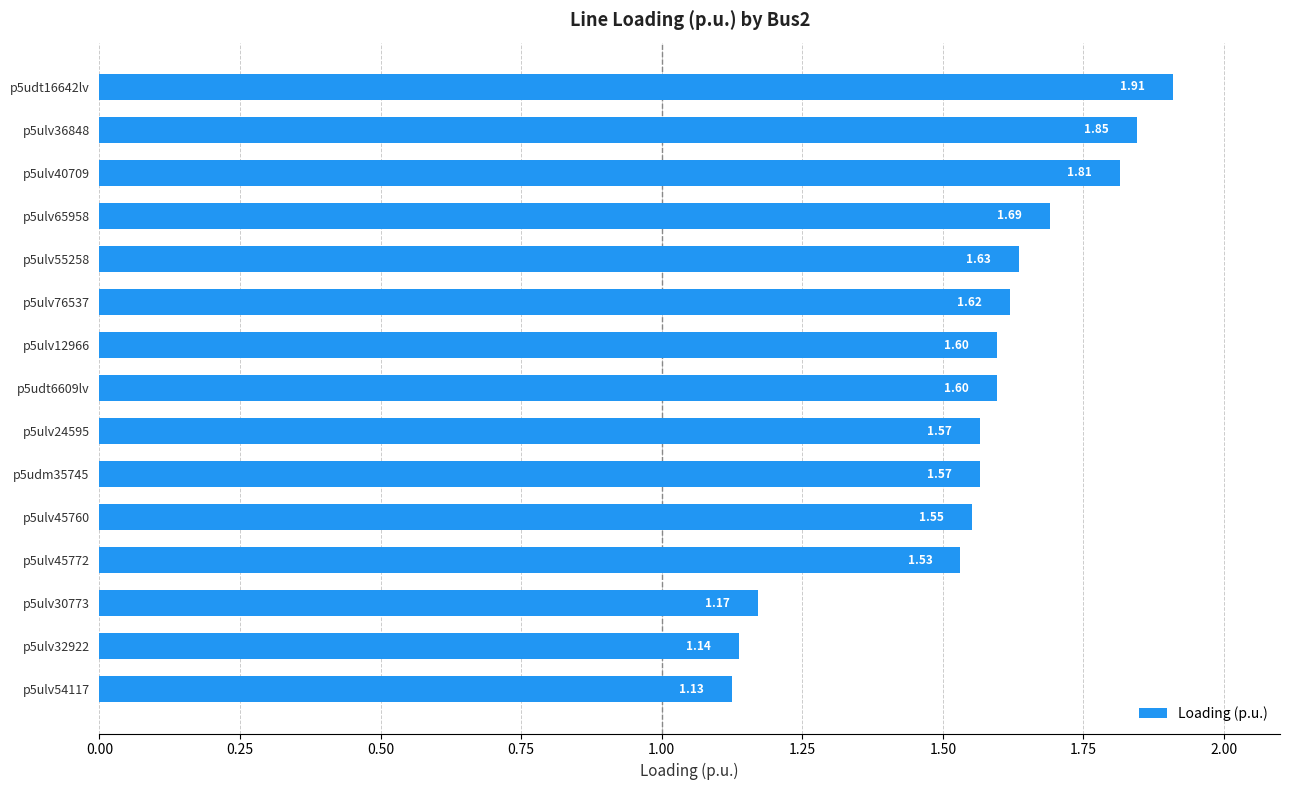

How many values are between 1 and 2?

15